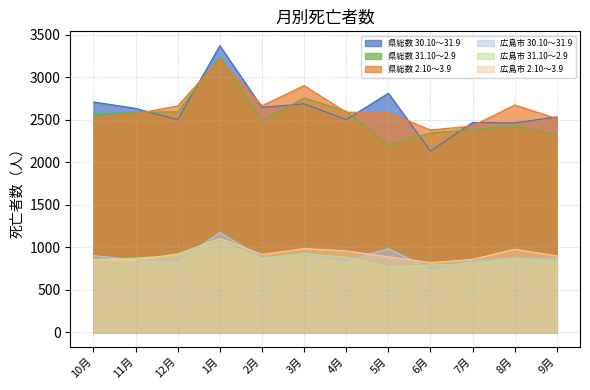

How many series are shown in this chart?

6